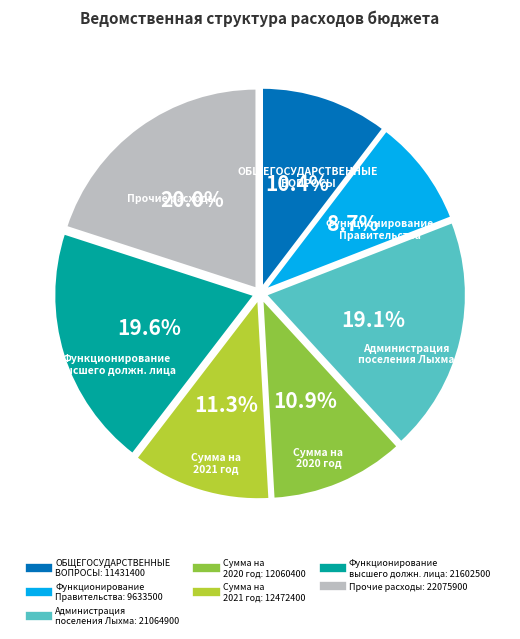

Is there any slice that represents more than half of the pie?

No